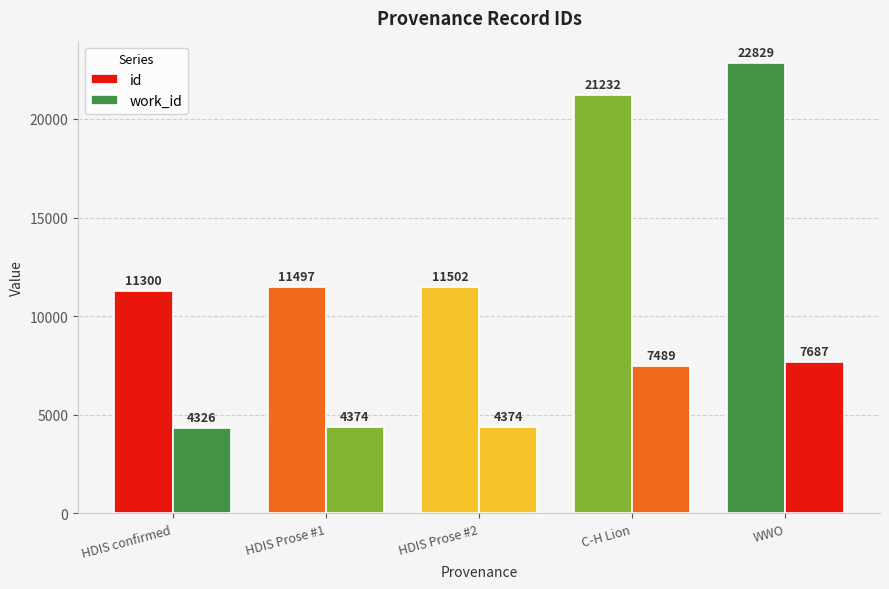

Reading left to right, transcribe all the data shown in this chart.

id: HDIS confirmed=11300	HDIS Prose #1=11497	HDIS Prose #2=11502	C-H Lion=21232	WWO=22829
work_id: HDIS confirmed=4326	HDIS Prose #1=4374	HDIS Prose #2=4374	C-H Lion=7489	WWO=7687